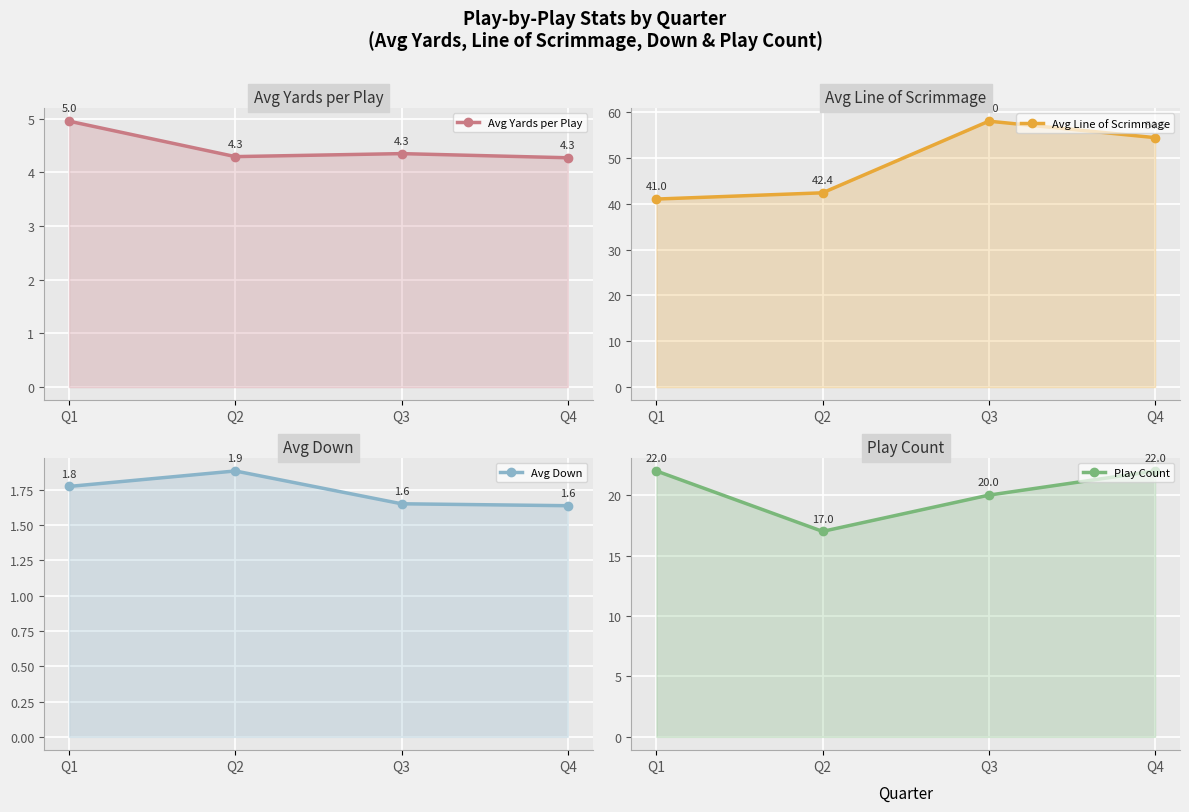

Which series has the widest spread of values?

Avg Line of Scrimmage